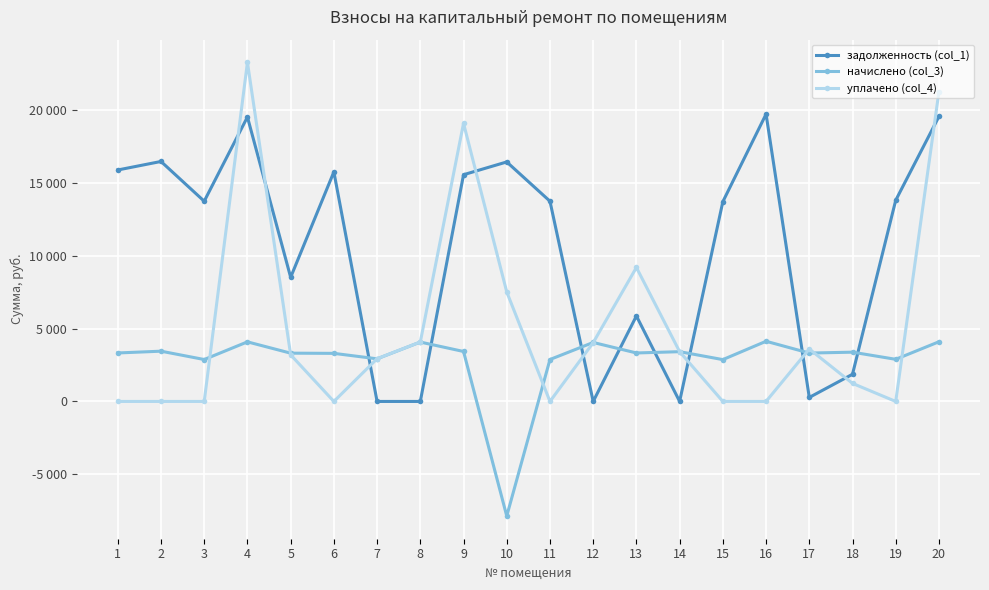

Is this an area chart (filled region under the line)?

No